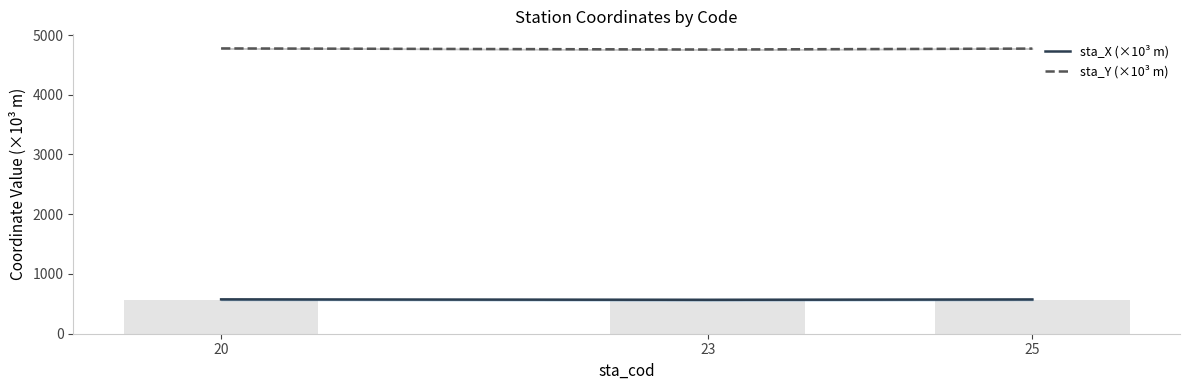

What is the difference between the highest and lowest values at 25?

4198.9